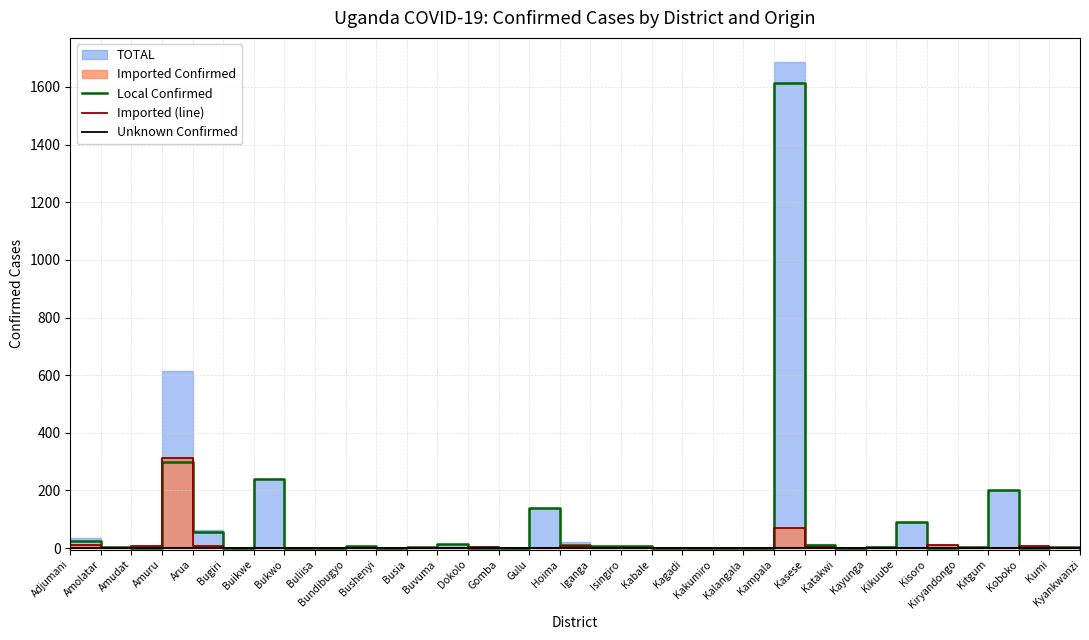

What is the average value of the Local Confirmed series?

81